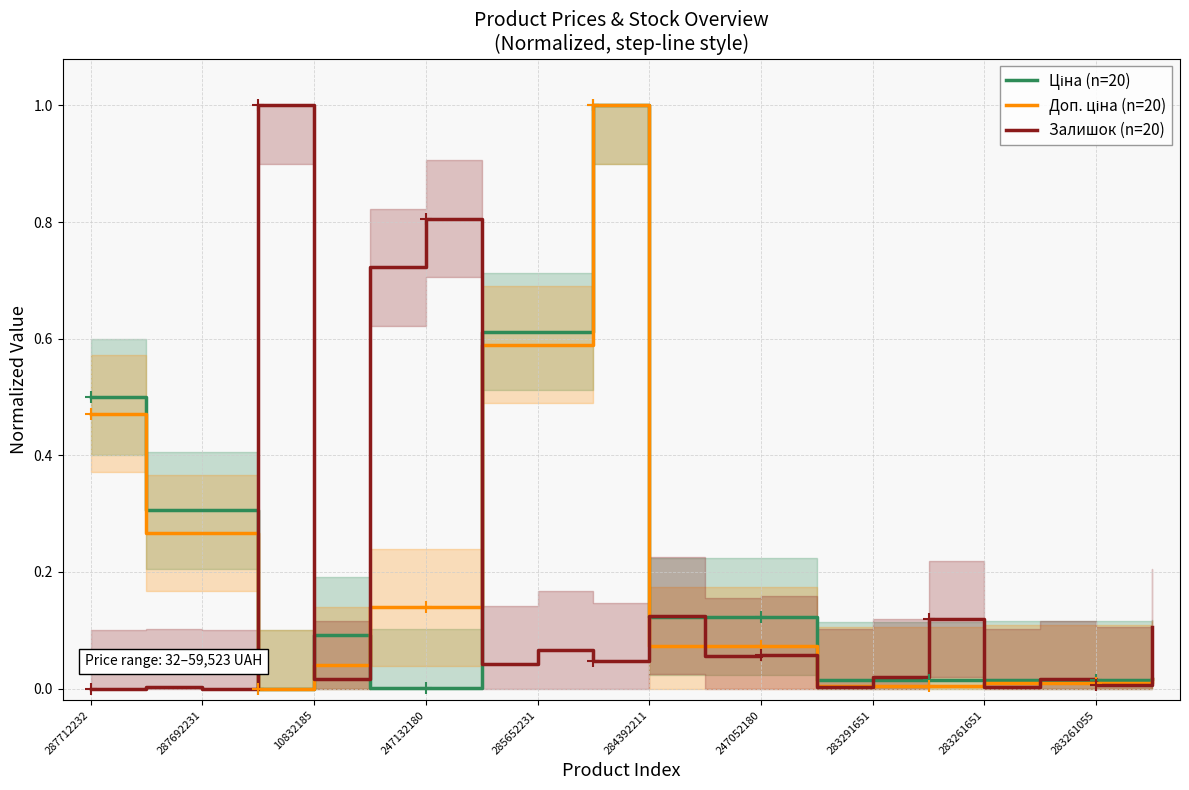

What are all the series names shown in the legend?

Ціна (n=20), Доп. ціна (n=20), Залишок (n=20)